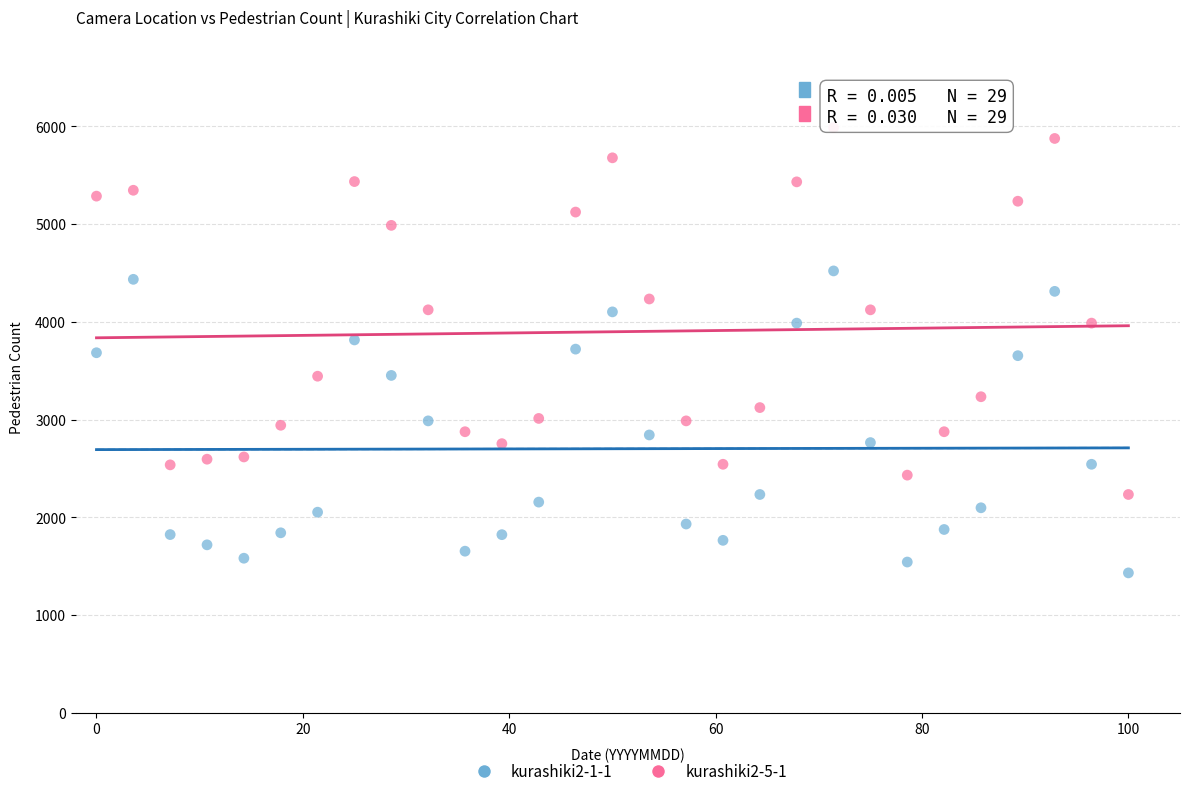

Which series has the widest spread of Y values?

kurashiki2-5-1